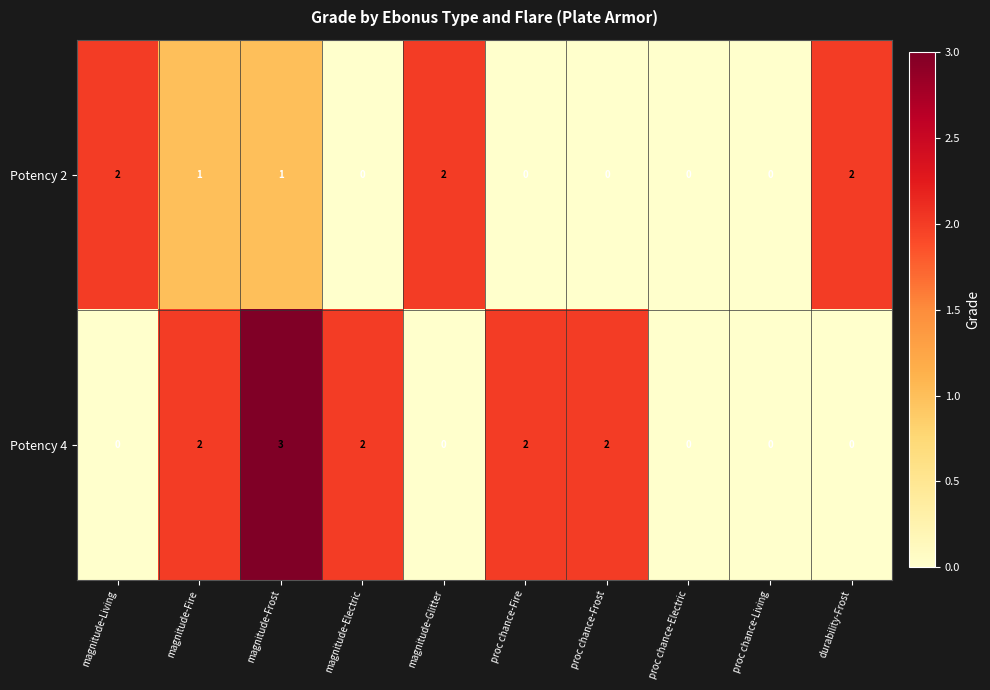

At how many categories does at least one series exceed 1?

8